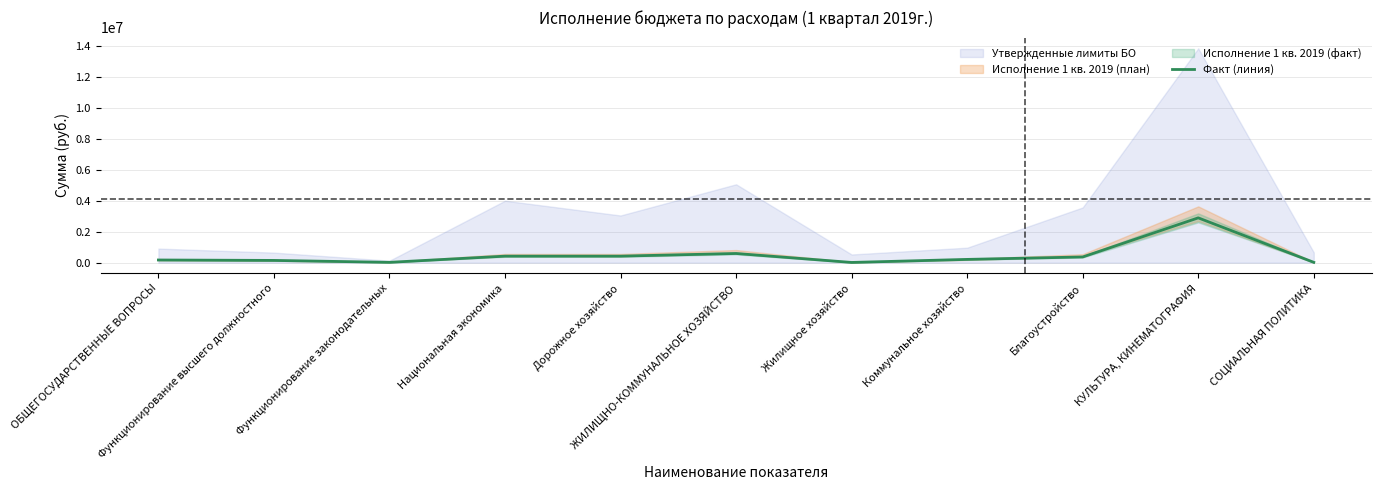

Reading left to right, list all the values displayed in this chart.

172181.4	144615.8	20819.7	421400.0	421400.0	593124.4	13756.5	210732.0	368635.9	2899118.5	20580.0